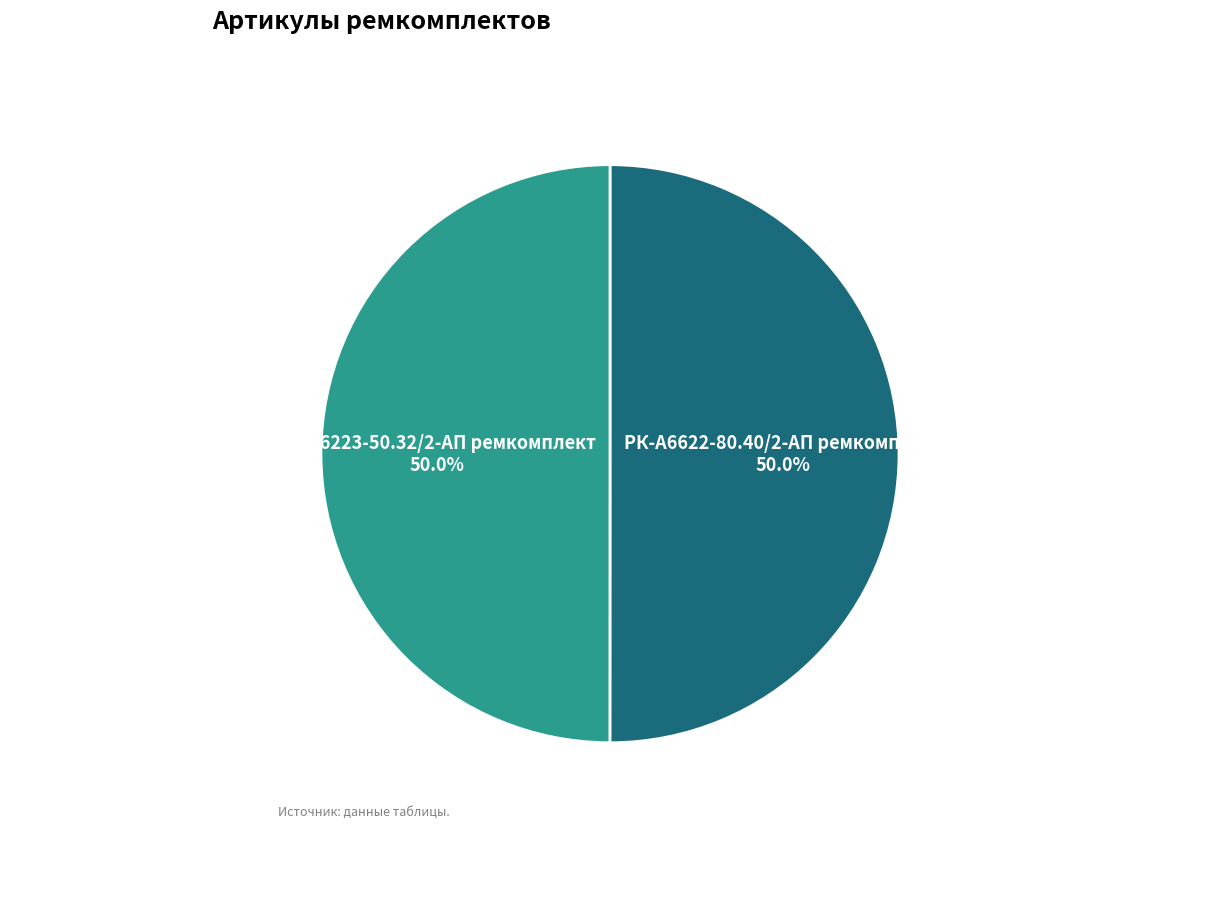

What percentage is NOT represented by РК-А6223-50.32/2-АП ремкомплект?

50.0%